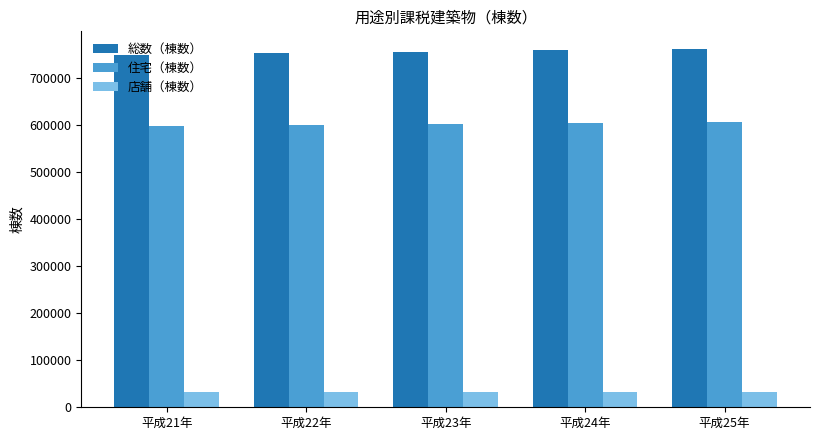

What is the label of the 2nd bar from the left?

平成22年